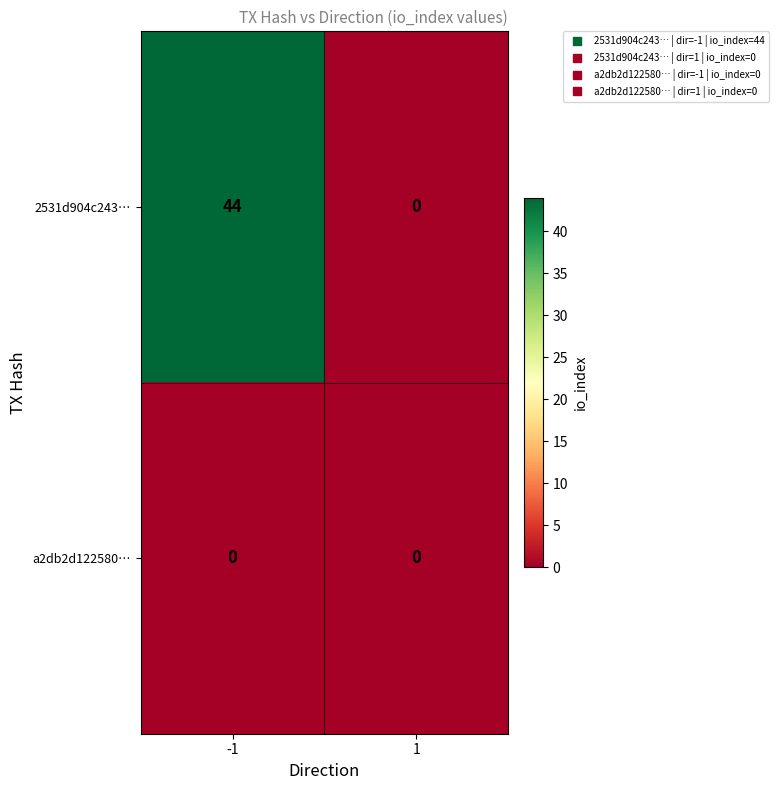

How many series are shown in this chart?

2